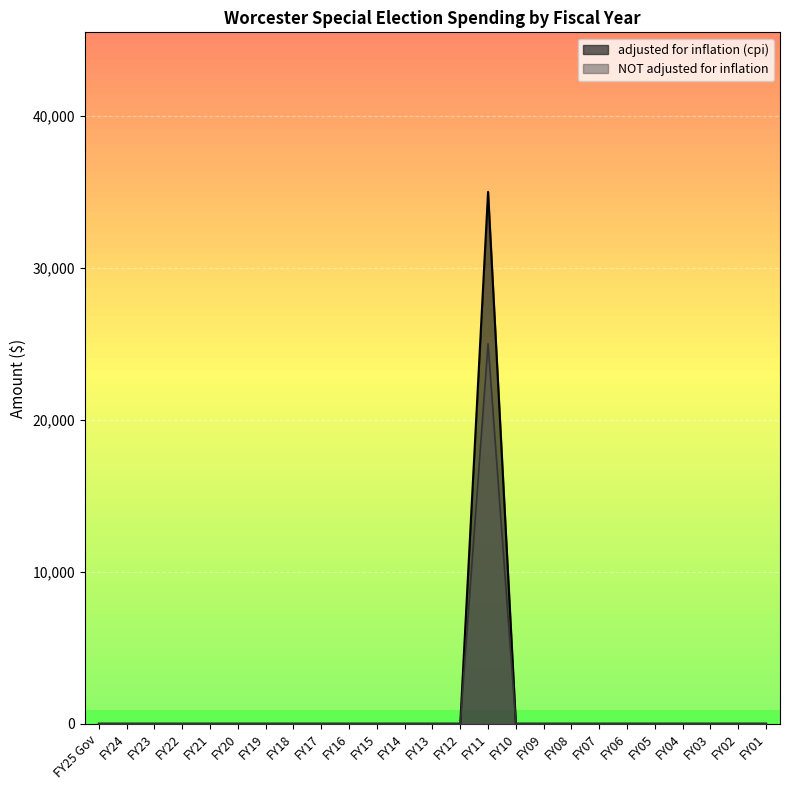

How many lines are shown in the chart?

2